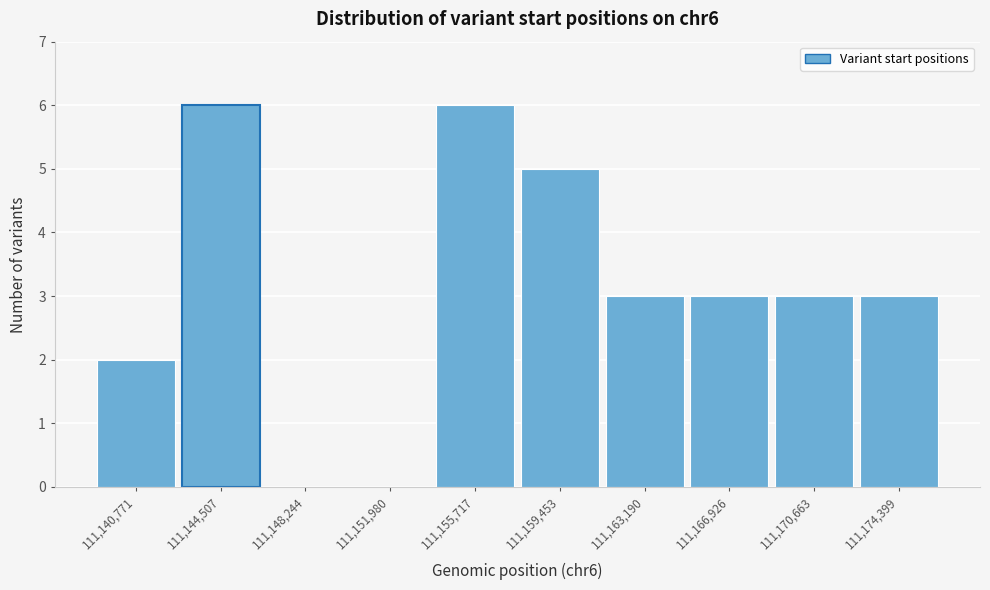

Reading left to right, list every bar in this chart as the range it spans on the x-axis followed by its height. Neither the bar edges nor the heights are printed on the chart, so give them approximately, as read against the axes.

111139000 to 111142500: 2
111142500 to 111146500: 6
111146500 to 111150000: 0
111150000 to 111154000: 0
111154000 to 111157500: 6
111157500 to 111161500: 5
111161500 to 111165000: 3
111165000 to 111169000: 3
111169000 to 111172500: 3
111172500 to 111176500: 3